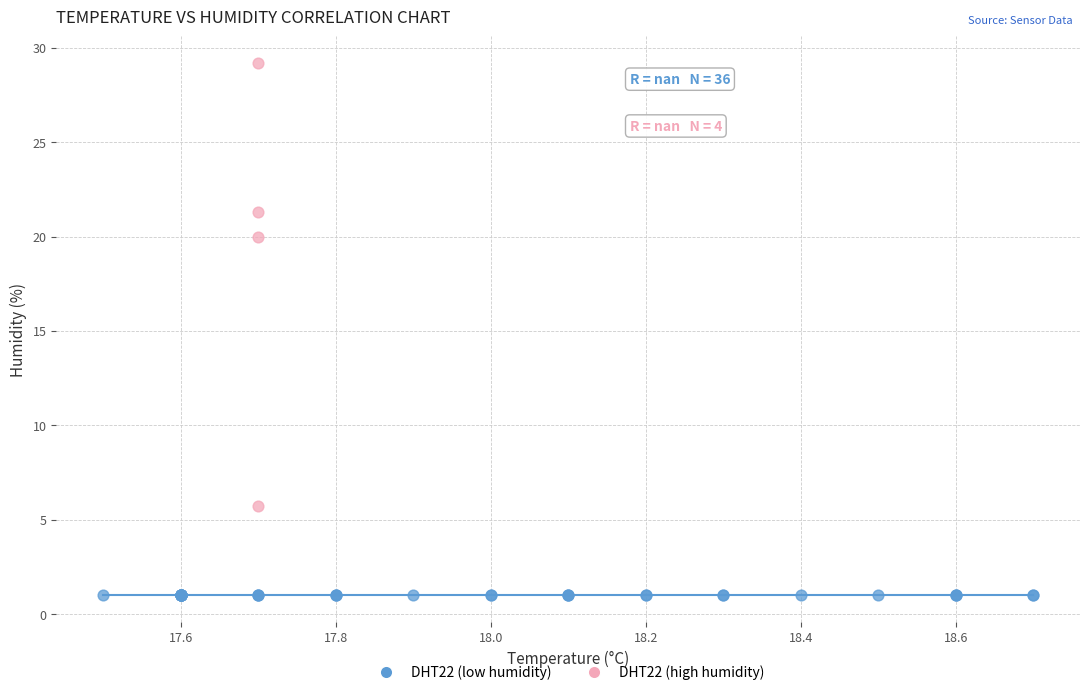

Which series reaches the minimum Y coordinate?

DHT22 (low humidity)